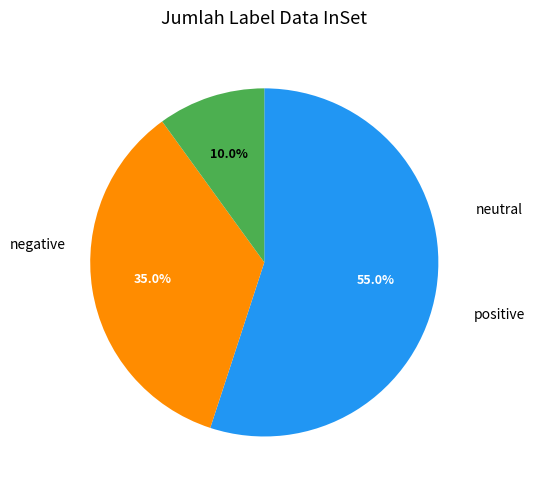

Is there any slice that represents more than half of the pie?

Yes